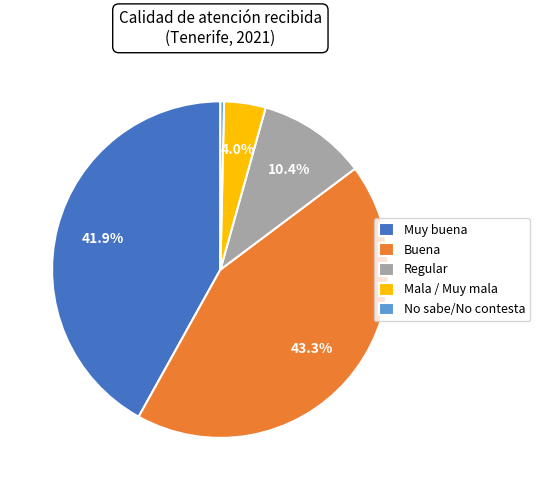

What percentage is NOT represented by Muy buena?

58.1%